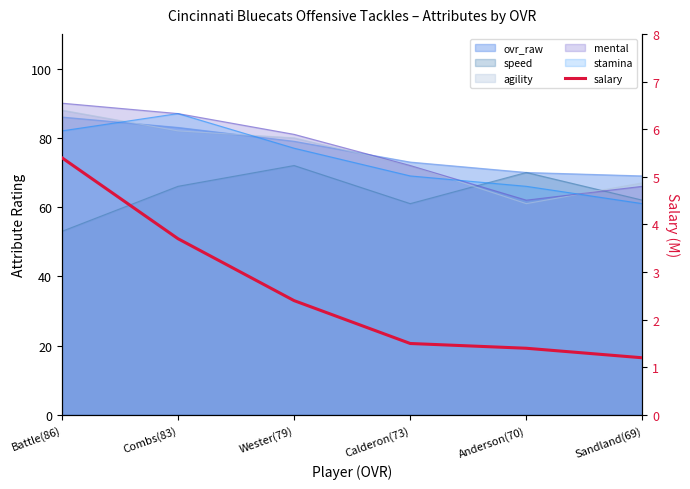

What position from the right is Battle(86)?

6